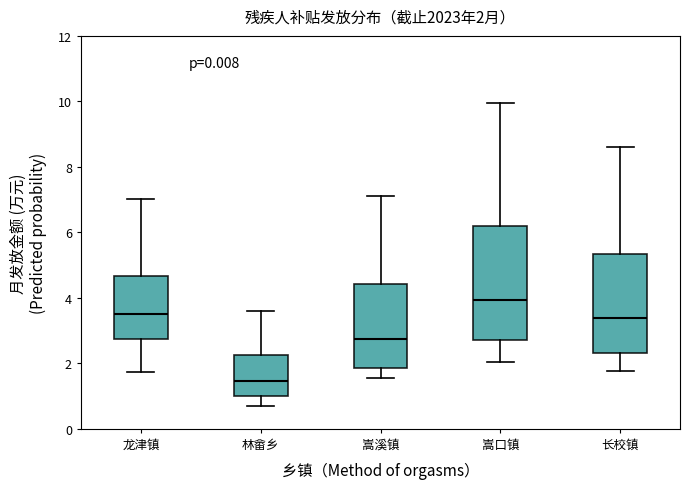

Which box's median line is the lowest?

林畲乡